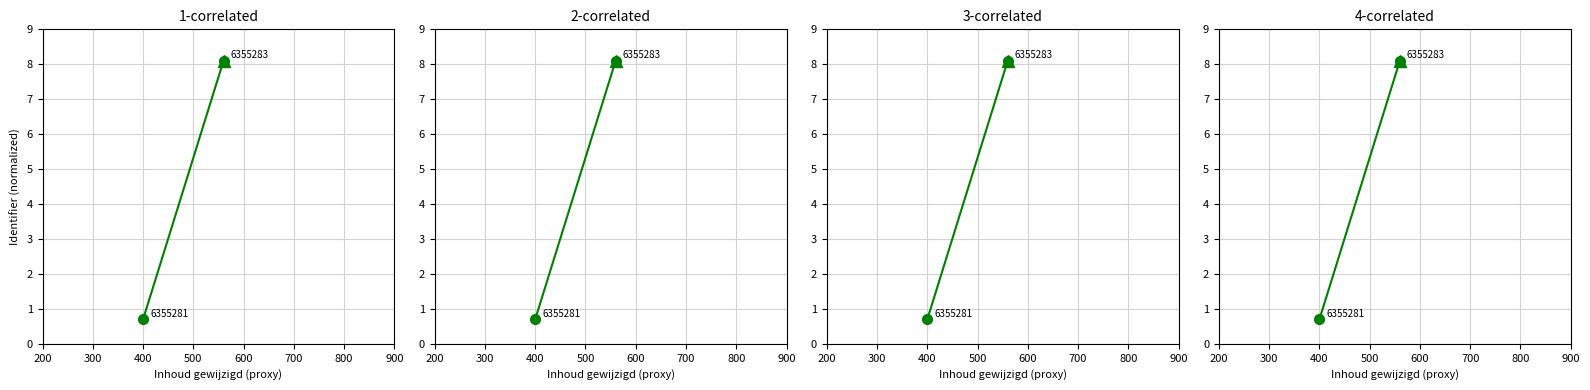

What is the difference between the maximum and minimum values?

7.4